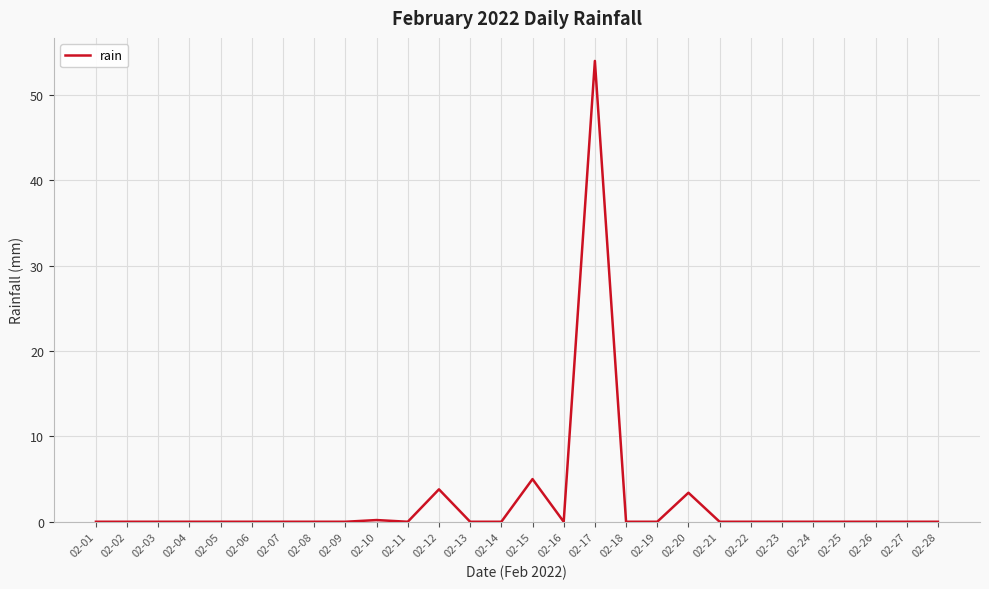

How many lines are shown in the chart?

1